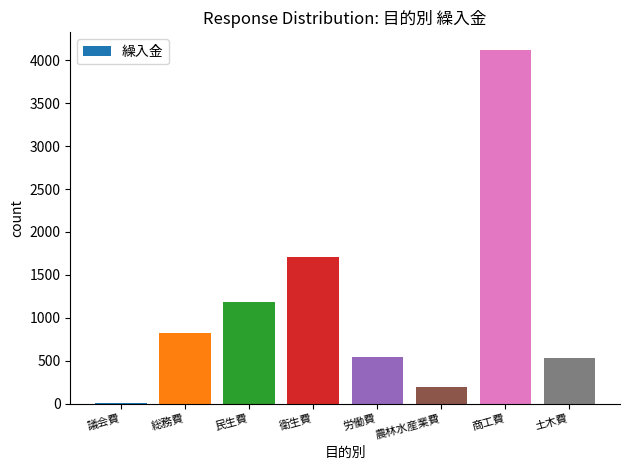

At which label is the value closest to 2060?

衛生費